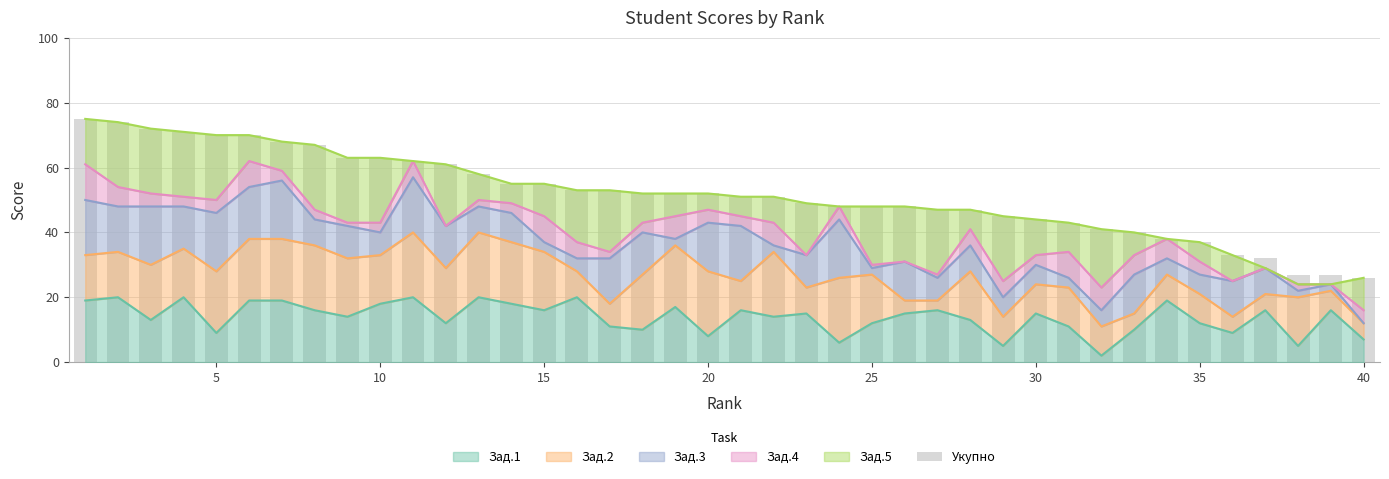

Is it true that Зад.1 equals 4 at 35?

False